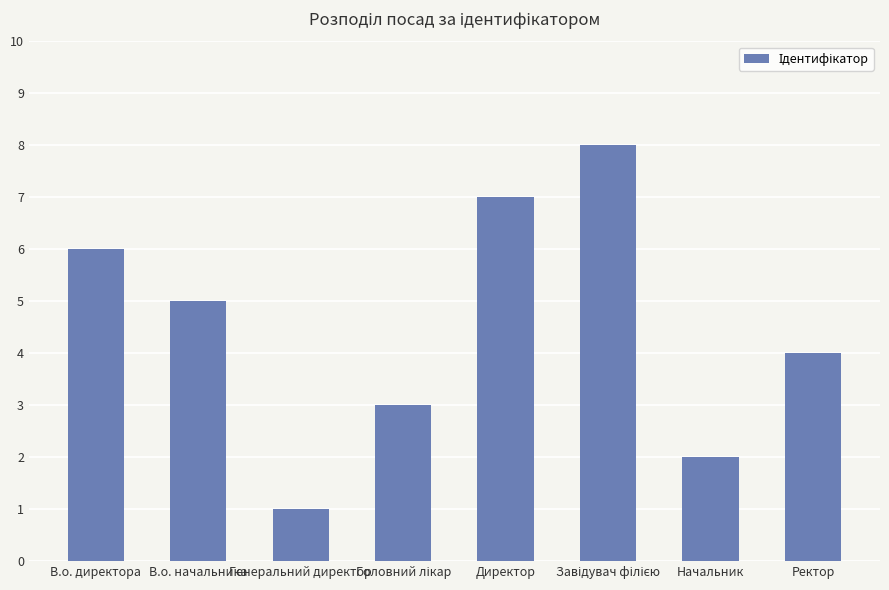

What position from the left is Начальник?

7